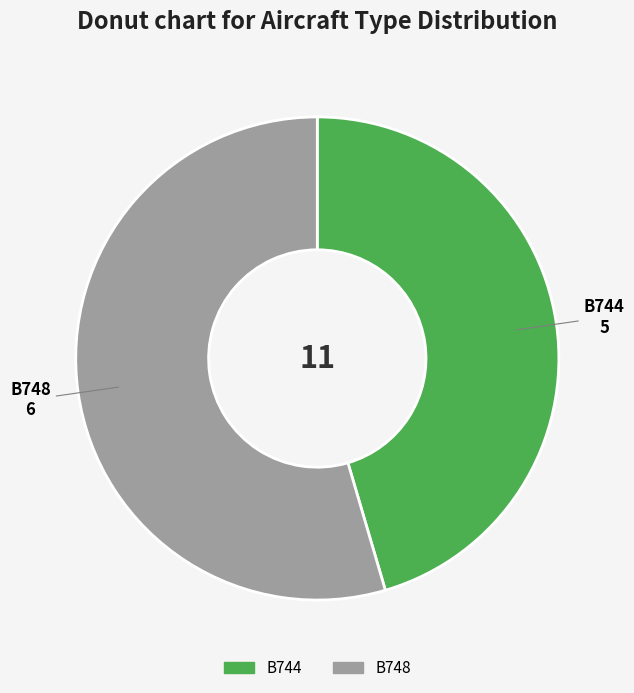

Is it true that B744 is 31% of the pie?

False